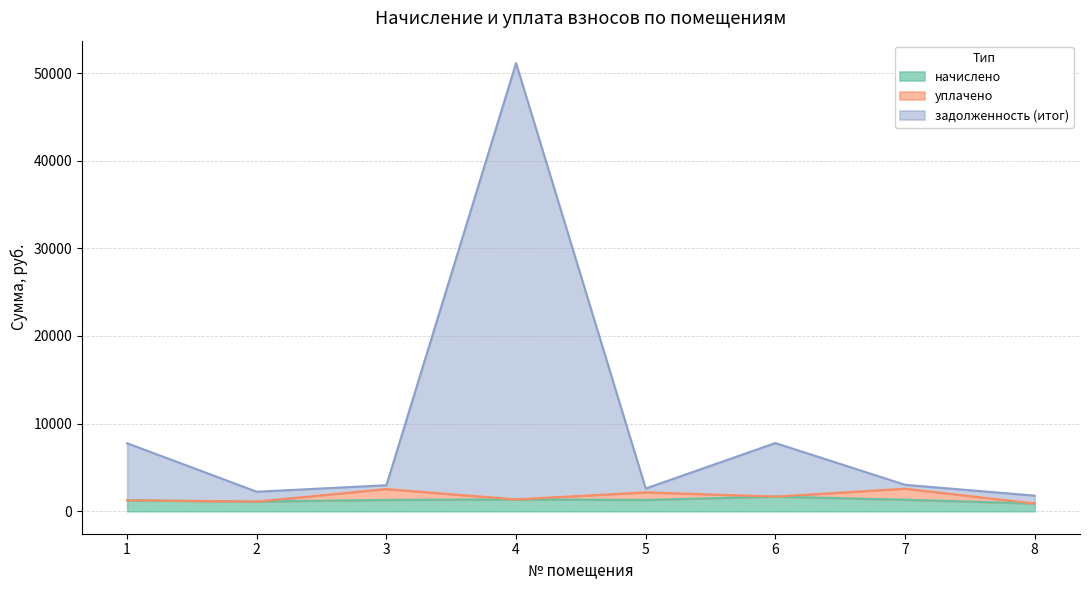

At which category is the sum across all series the highest?

4